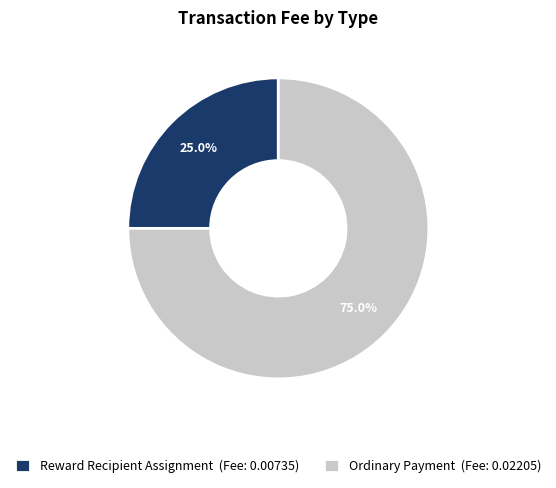

What percentage is the Reward Recipient Assignment slice, to the nearest percent?

25%